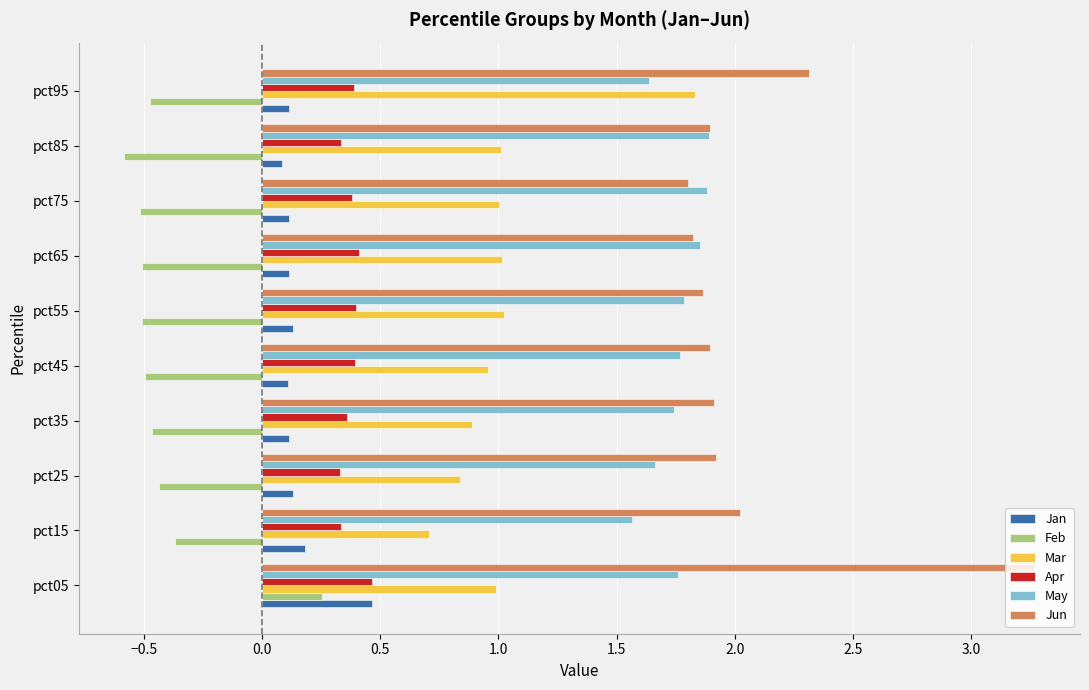

How many data points does each series have?

10